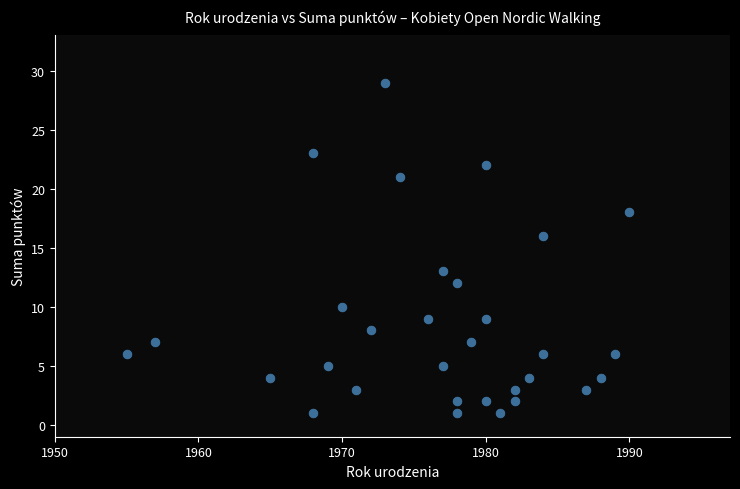

What Y value in the scatter plot is closest to 15?

16